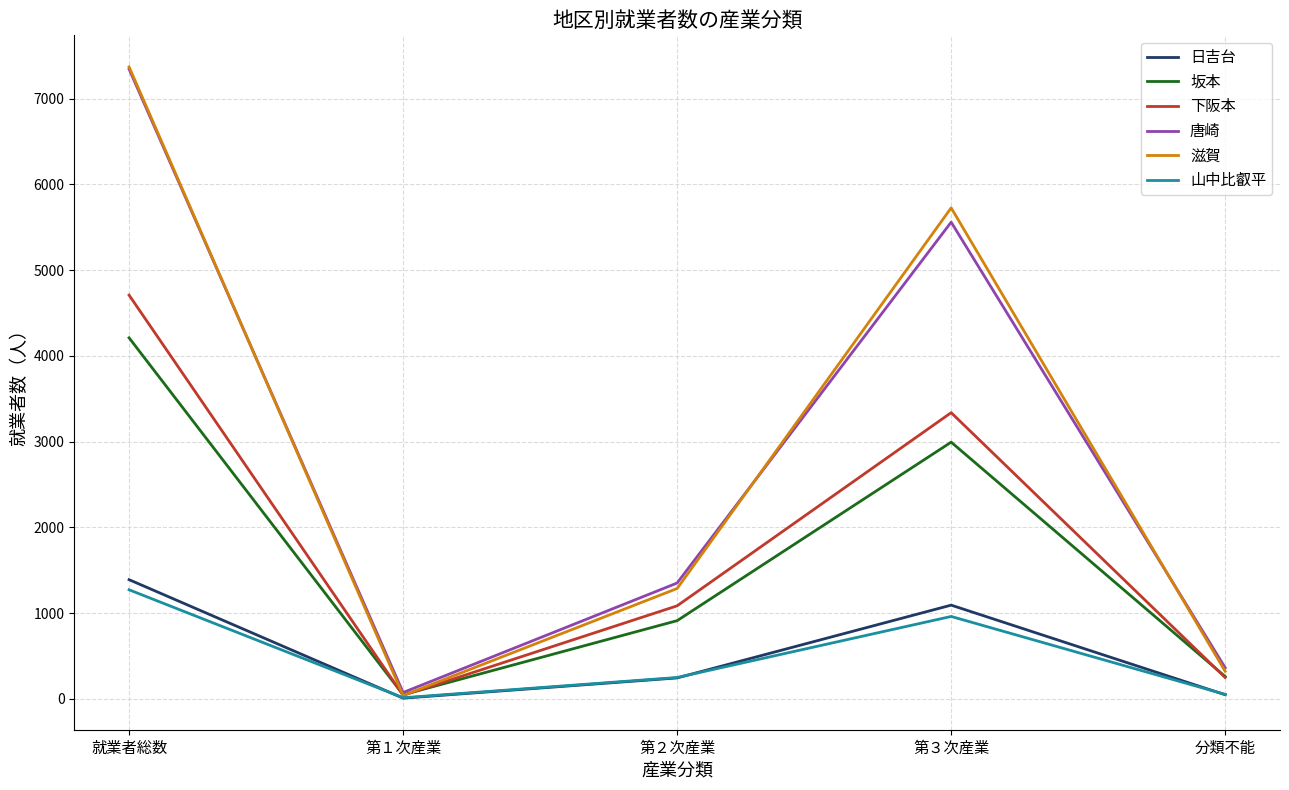

Is the value of 日吉台 at 第３次産業 greater than the value of 山中比叡平 at 分類不能?

Yes